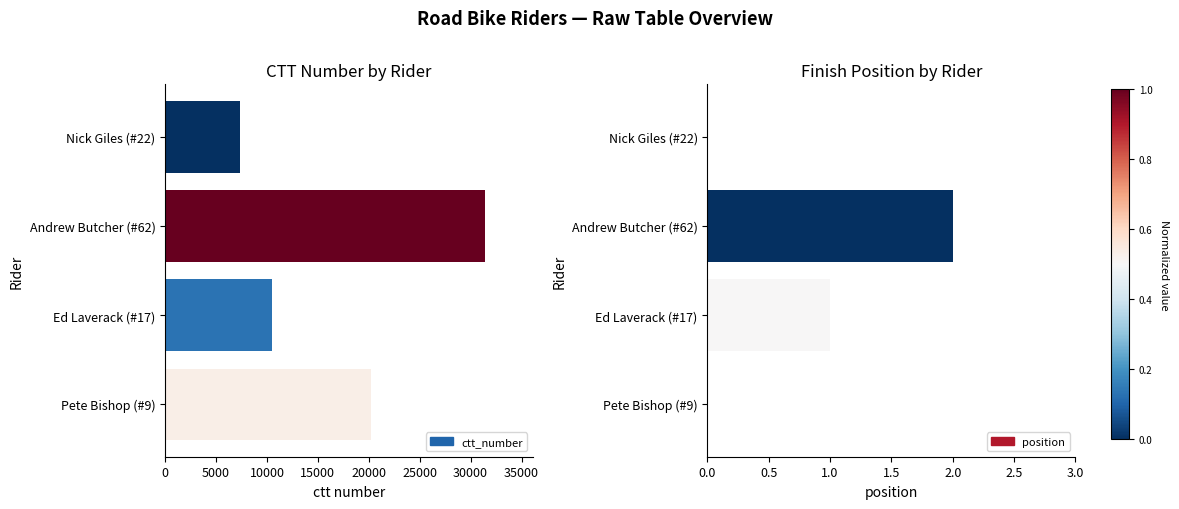

Reading right to left, what are all the values shown in this chart?

ctt_number: 7370	31418	10520	20206
position: 0	2	1	0